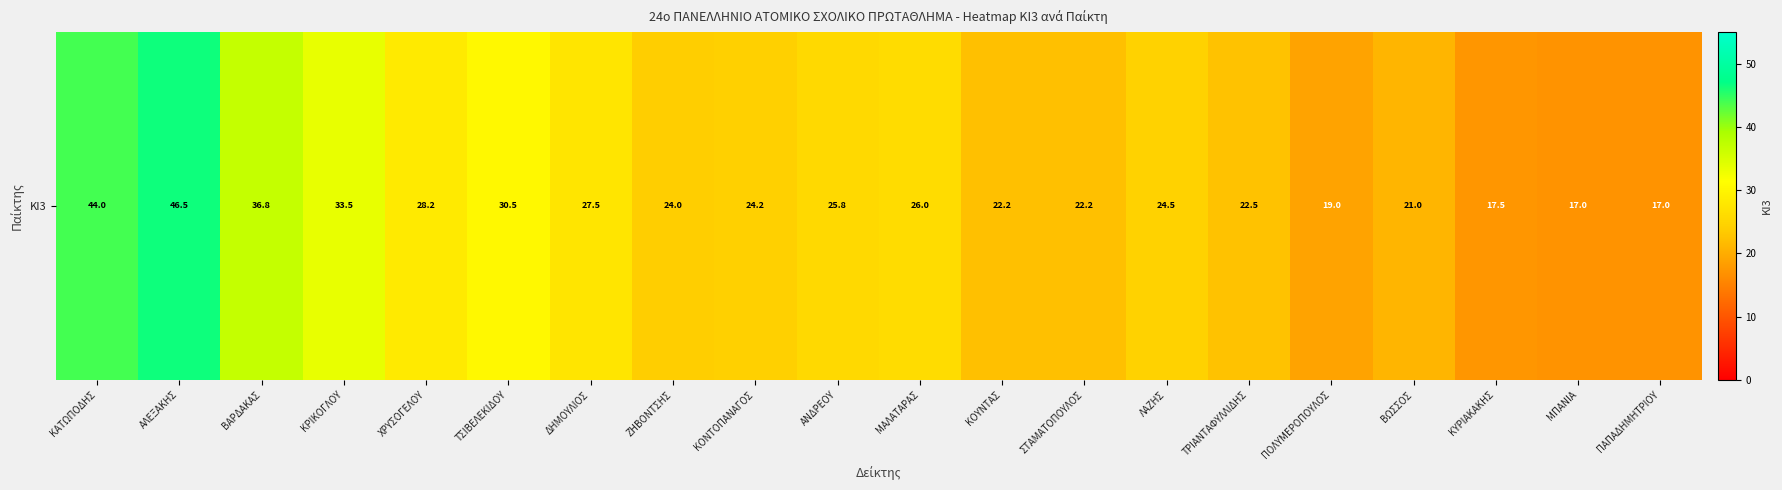

How many categories are shown in the chart?

20